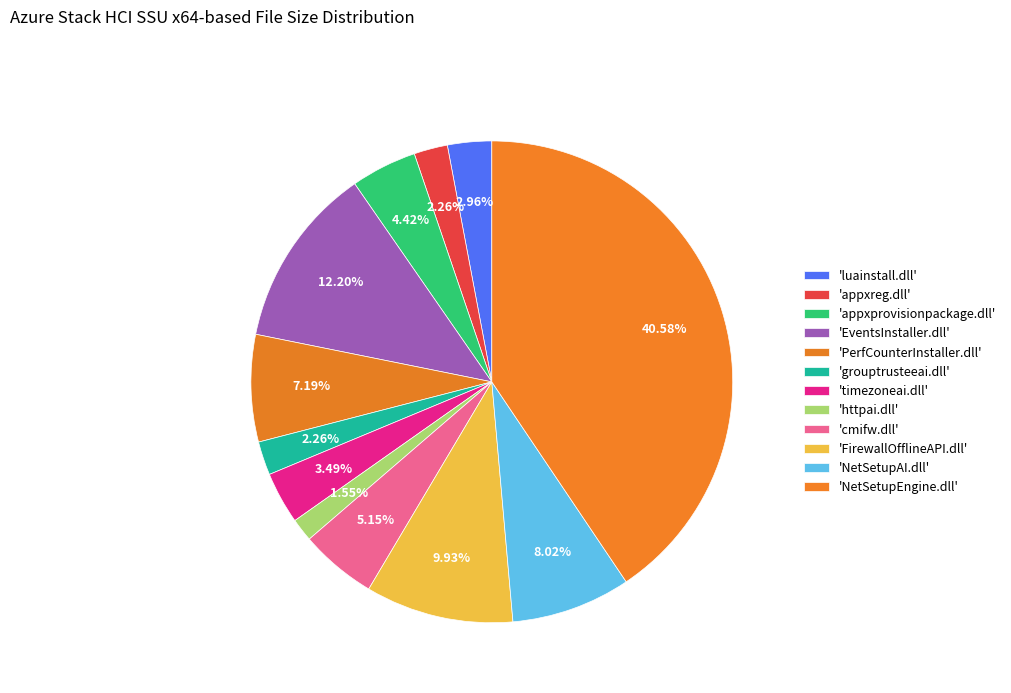

How many segments does this pie chart have?

12